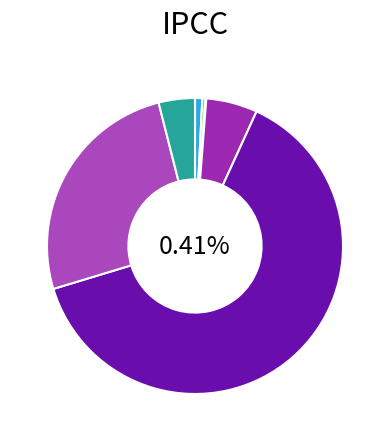

Count the number of slices in the pie.

7